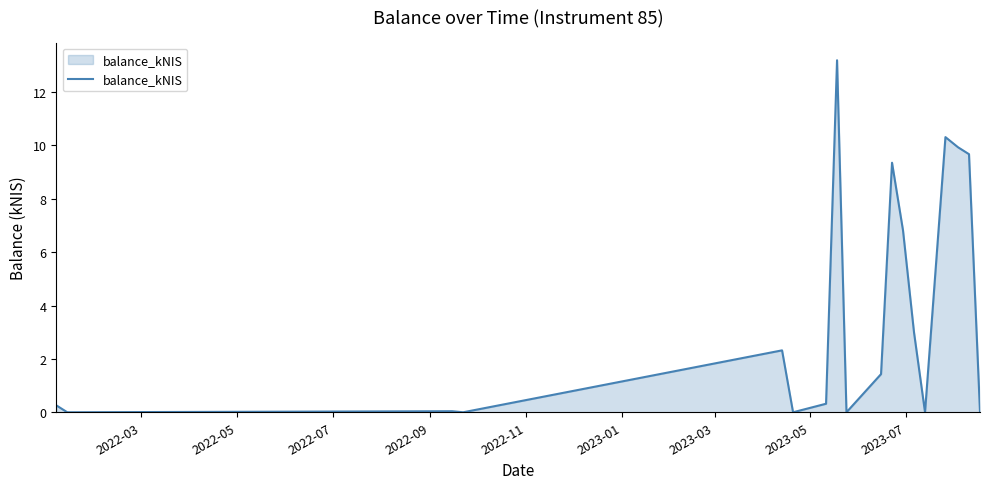

What is the greatest value displayed?

13.2